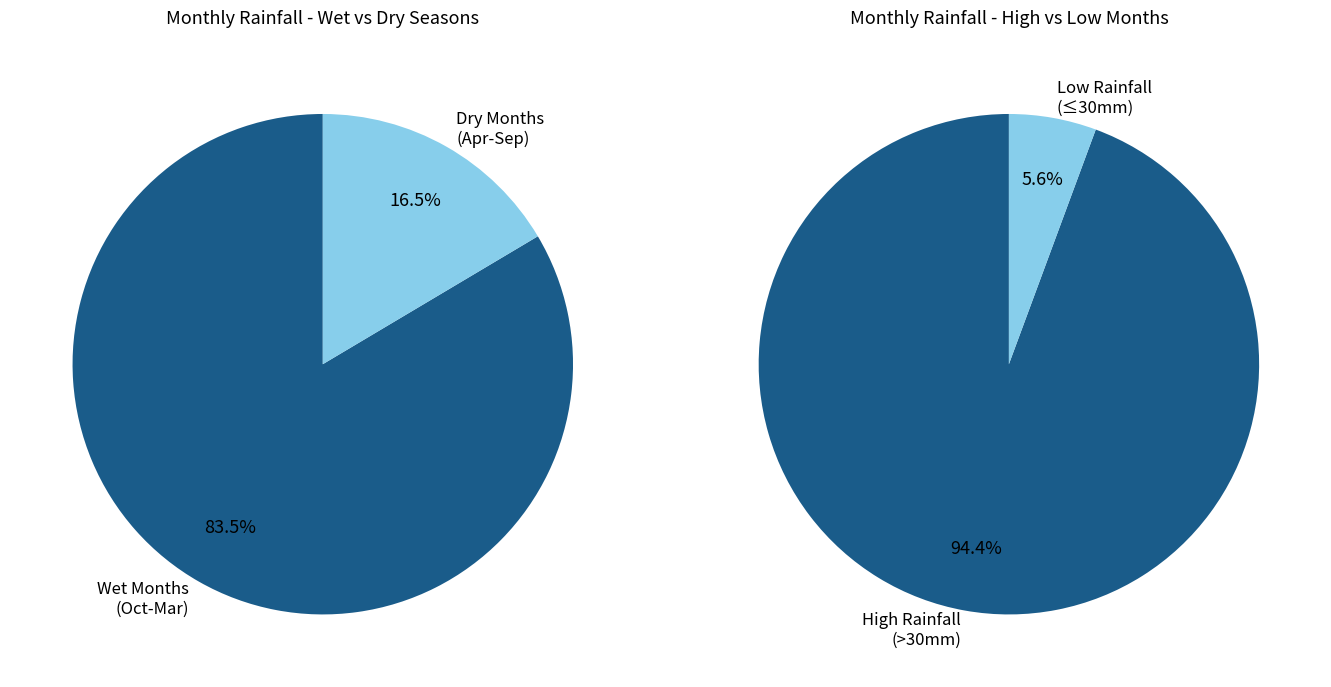

Which has a higher value, Mar or Aug?

Mar